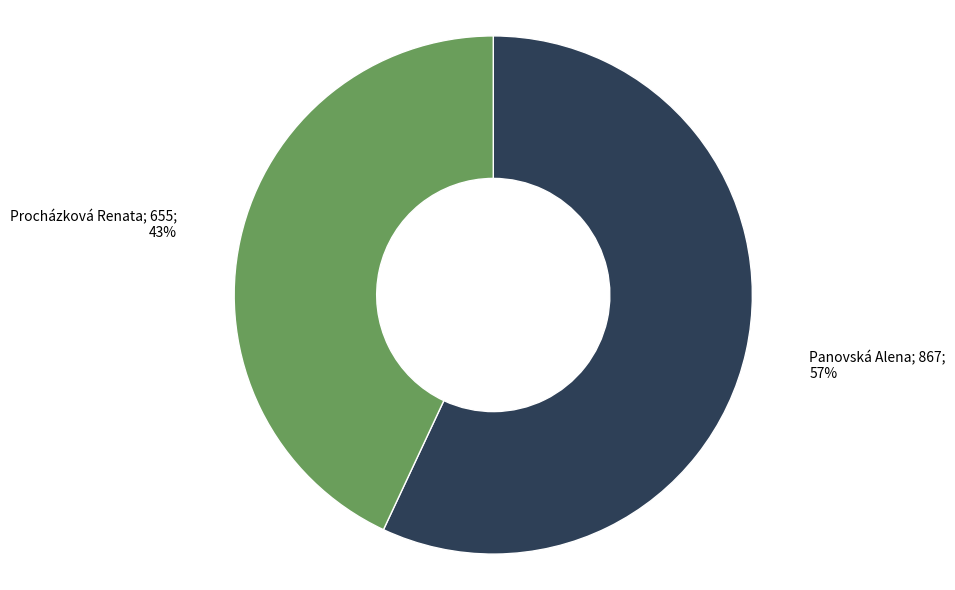

To the nearest percent, what is the average slice percentage?

50%